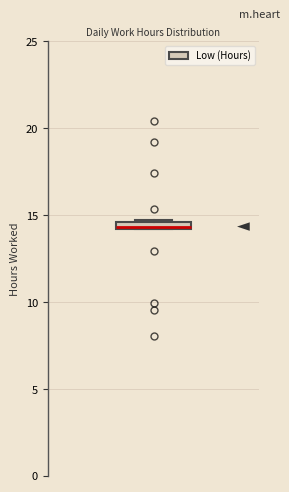

Where is the lower edge of the box on the y-axis? The values are not printed on the chart, so give them approximately, as read against the axis.

14.0